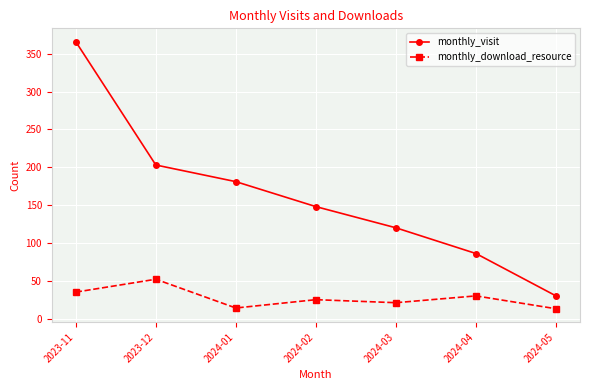

Which series has the widest spread of values?

monthly_visit